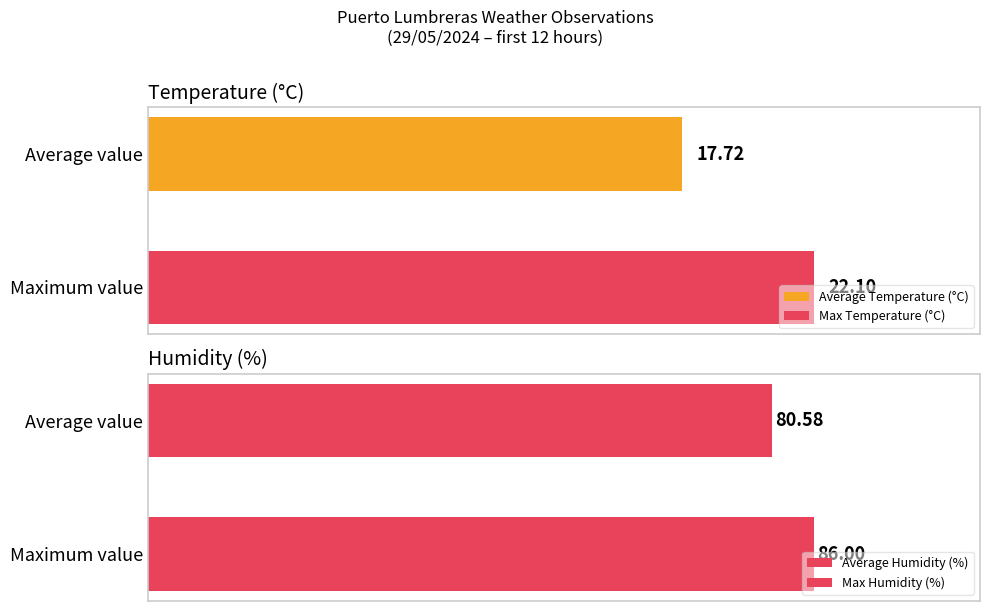

Which series has the largest range (max minus min)?

Humidity (%)